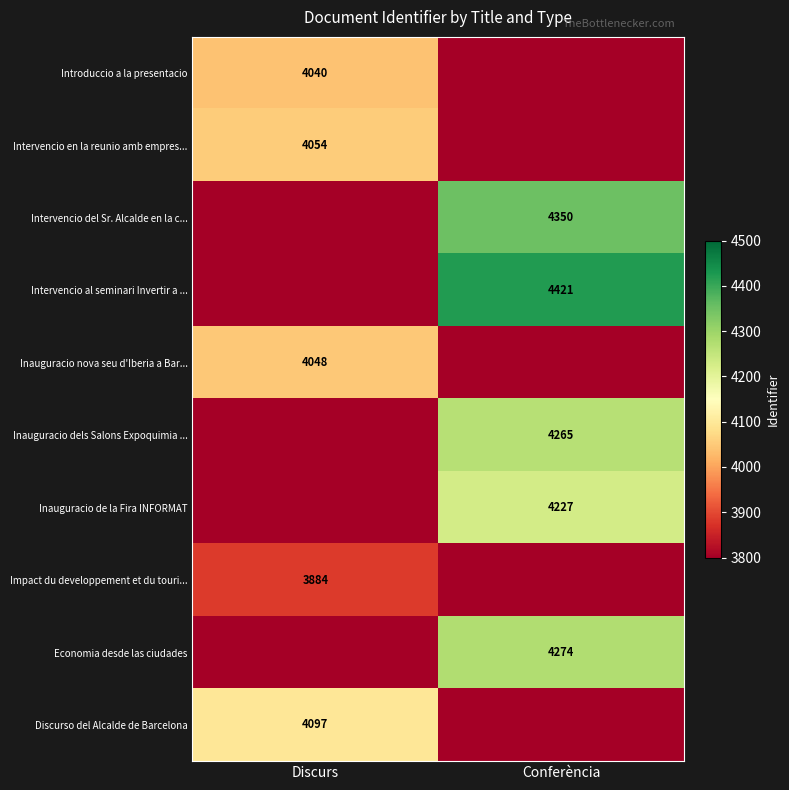

Is it true that Intervencio en la reunio amb empres... equals 4054 at Discurs?

True